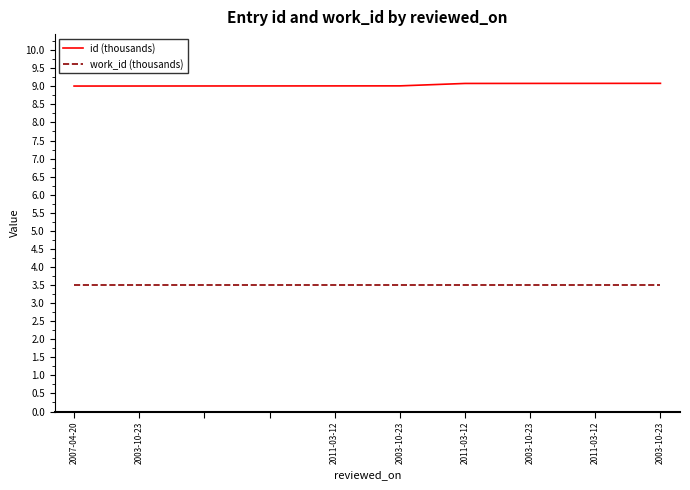

True or false: work_id (thousands) and id (thousands) intersect in this chart.

False